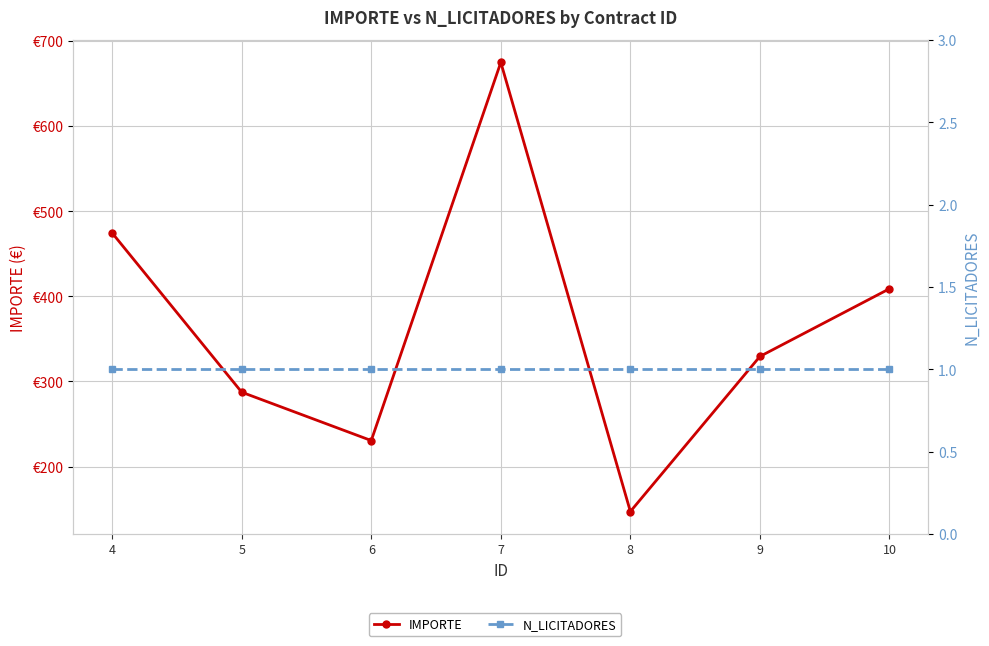

At 7, list the series in order from largest to smallest.

IMPORTE, N_LICITADORES